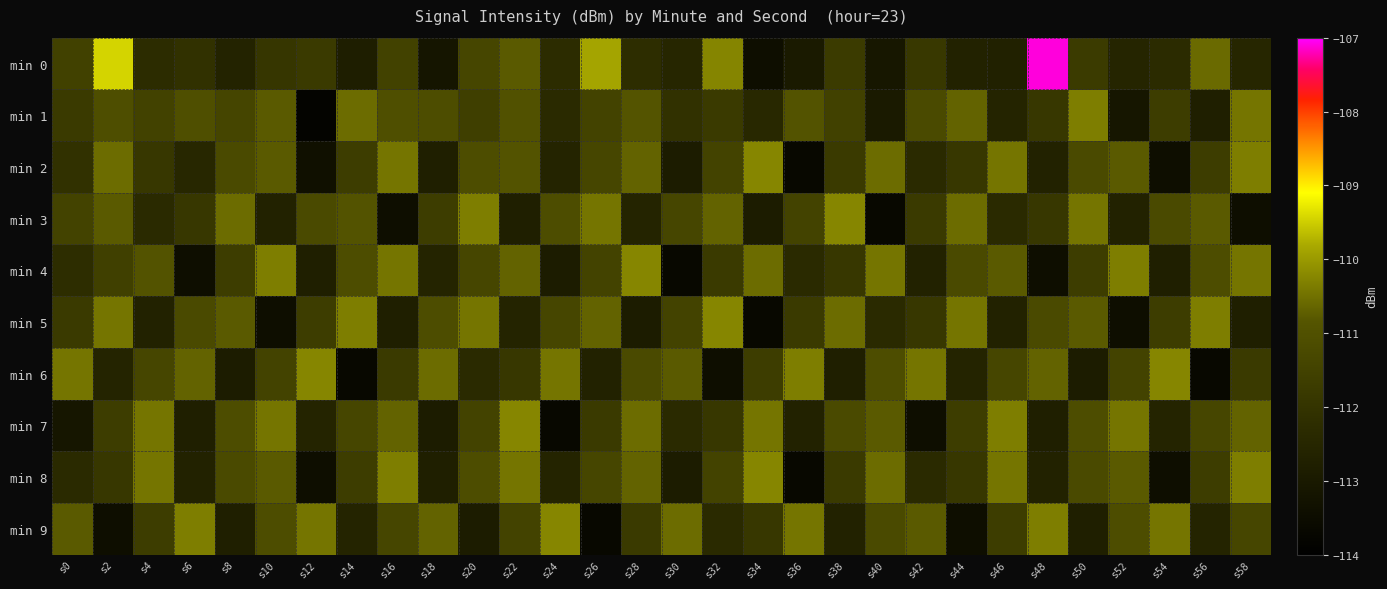

Rank the series at s28 from highest to lowest value.

min 4, min 7, min 2, min 8, min 1, min 6, min 9, min 0, min 3, min 5